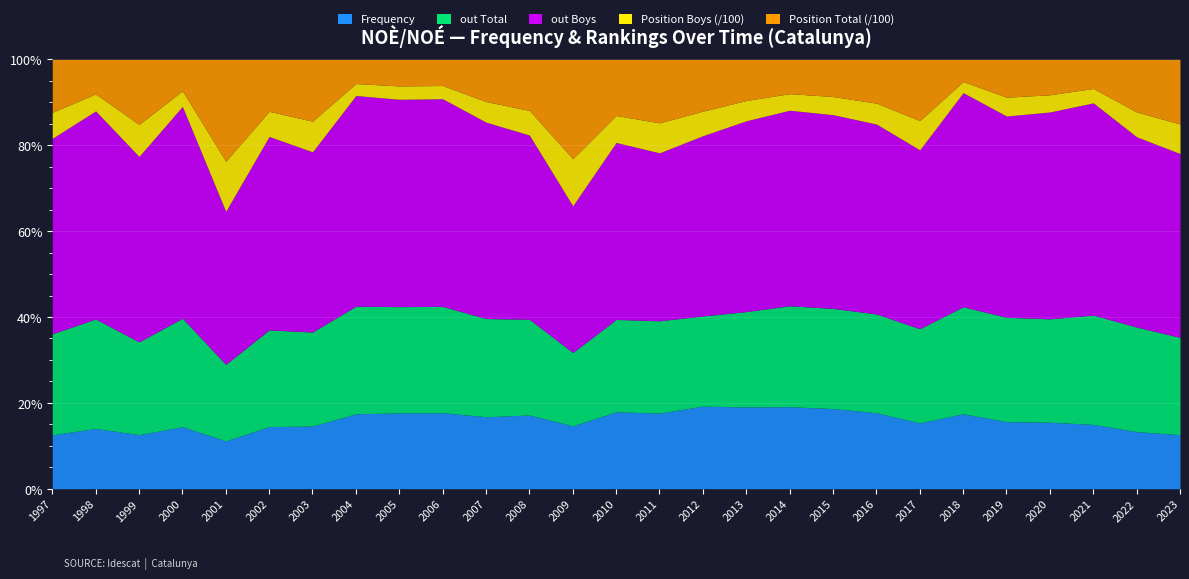

How many distinct data groups are displayed?

5